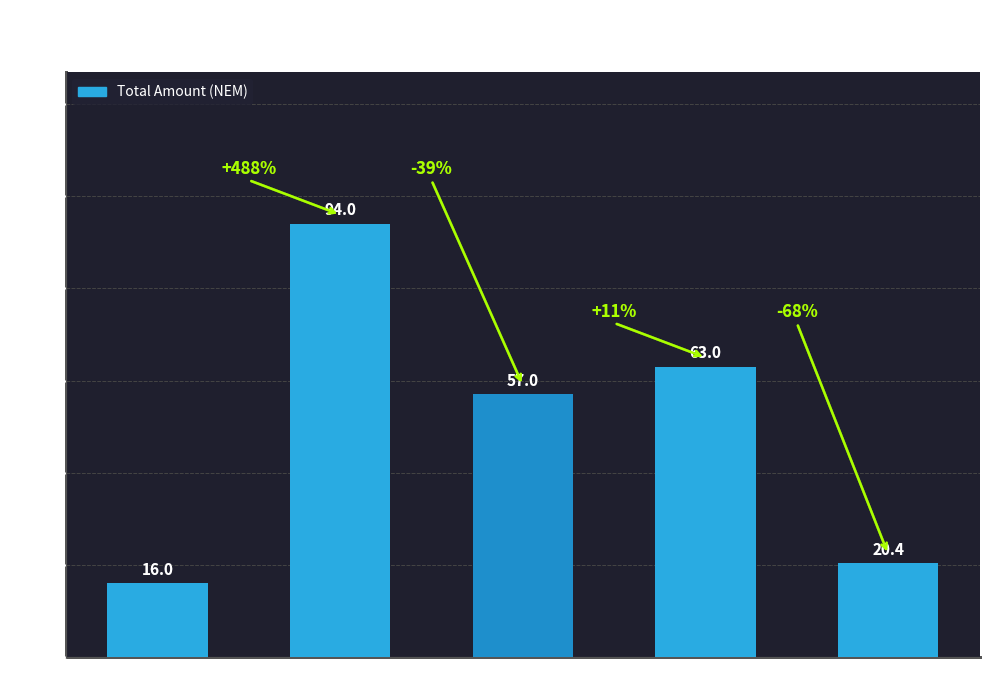

What is the value of the 3rd bar from the left?

57.0